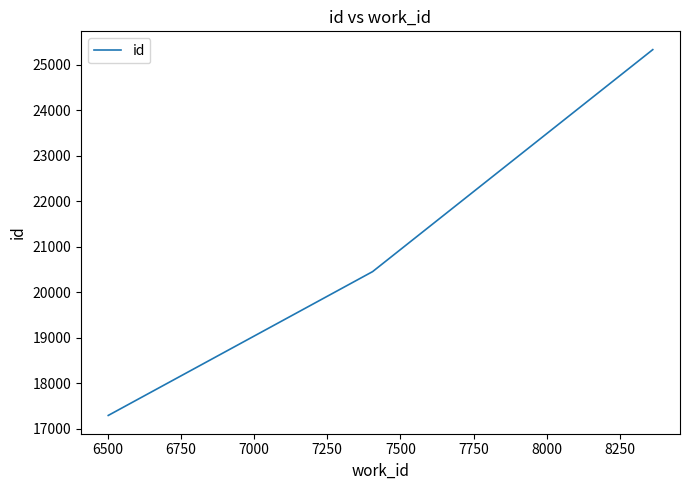

How many distinct data groups are displayed?

1